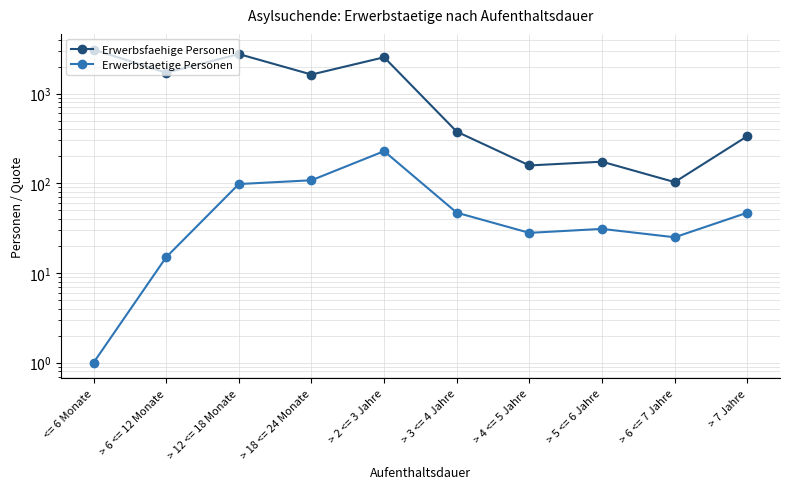

How many data points in Erwerbsfaehige Personen are above 1629?

4